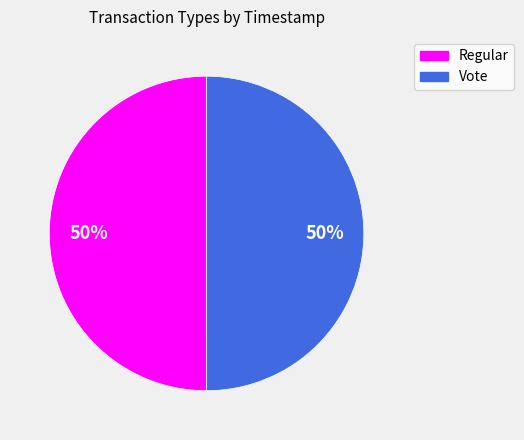

Do Regular and Vote together represent more than half of the pie?

Yes